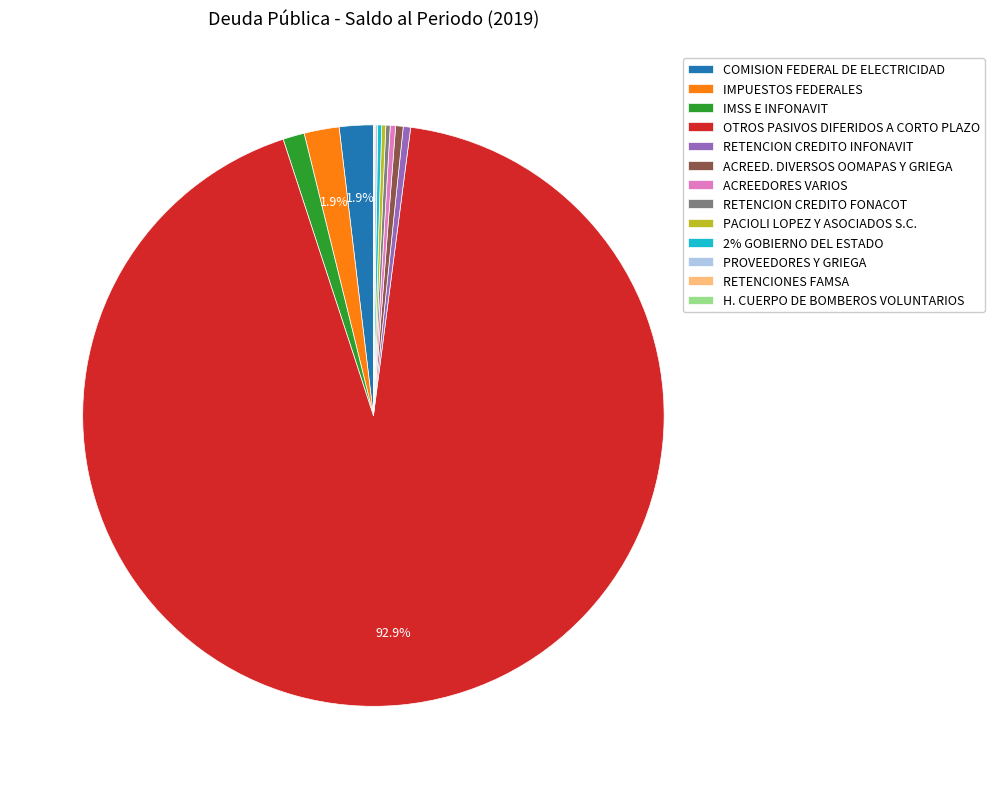

What is the majority slice?

OTROS PASIVOS DIFERIDOS A CORTO PLAZO